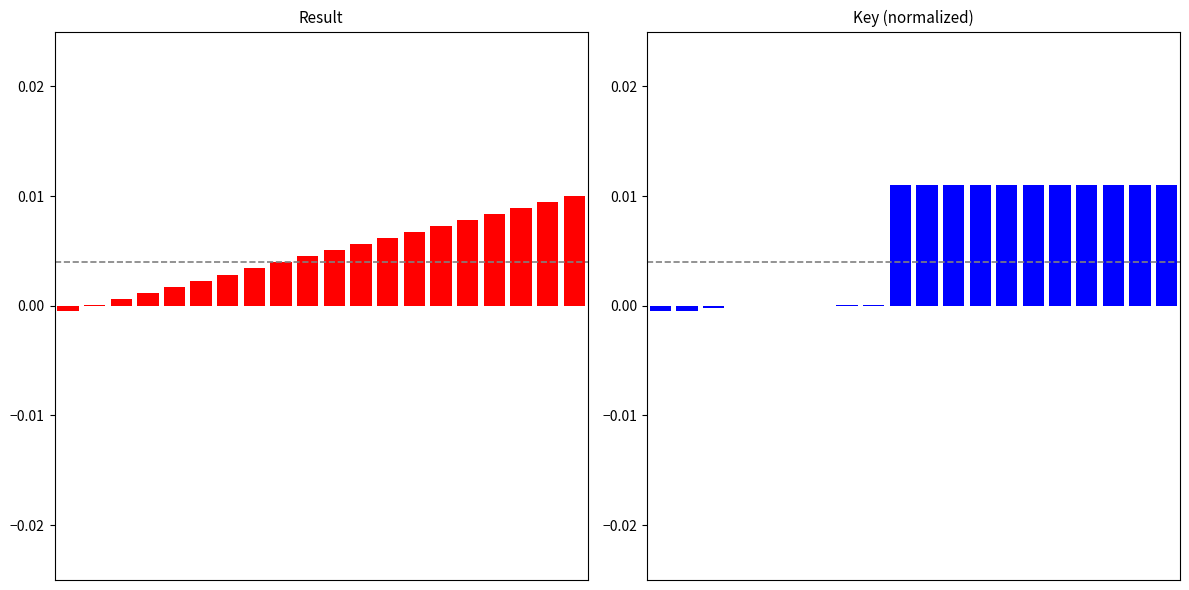

Are the bars horizontal?

No